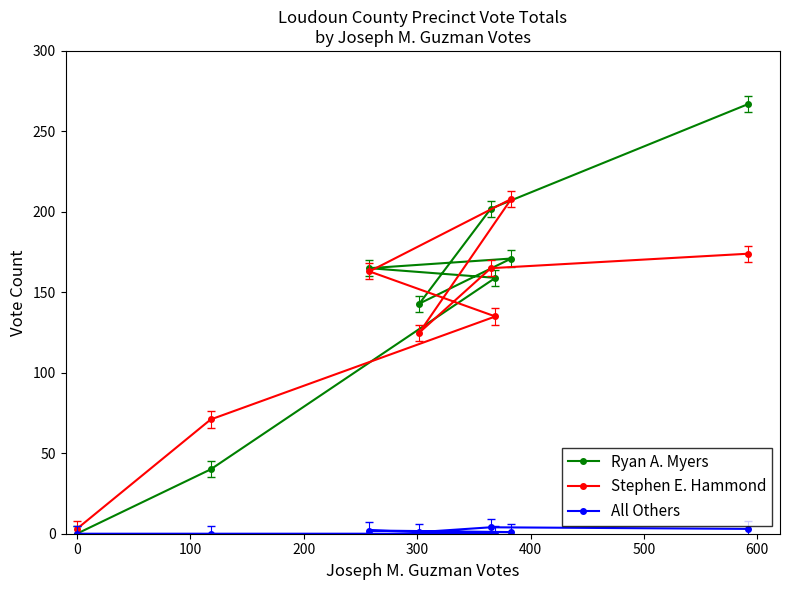

True or false: All Others and Stephen E. Hammond cross at least once.

False